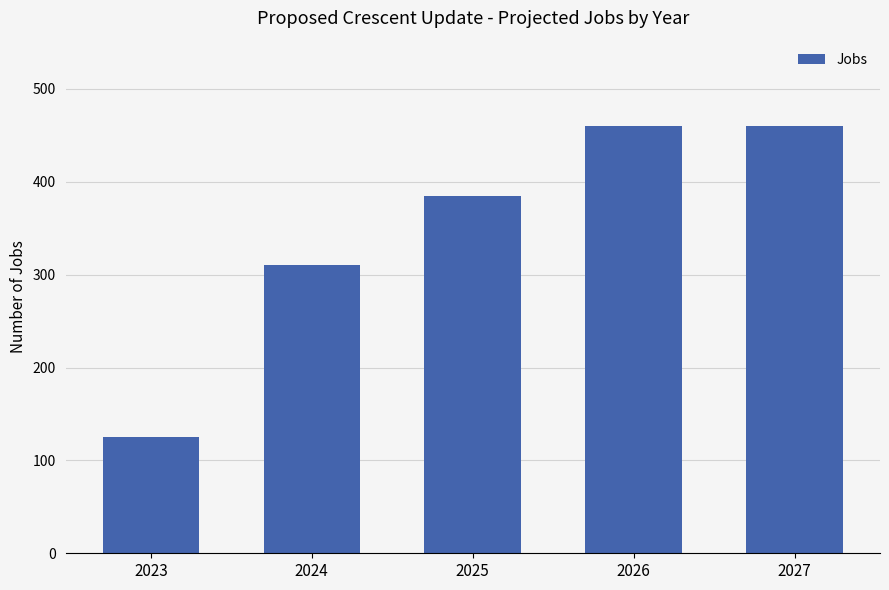

What is the smallest value displayed?

125